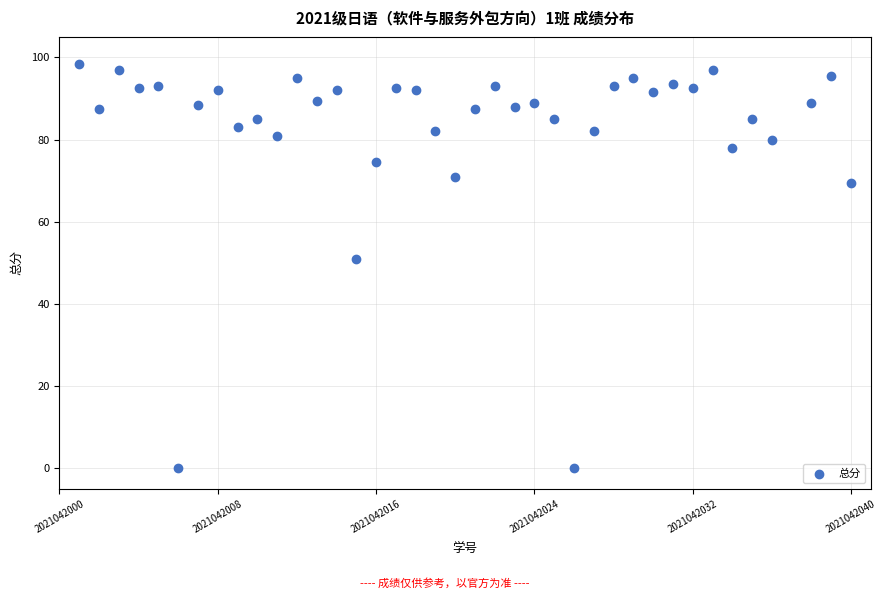

What is the range of Y values (max minus min)?

98.5